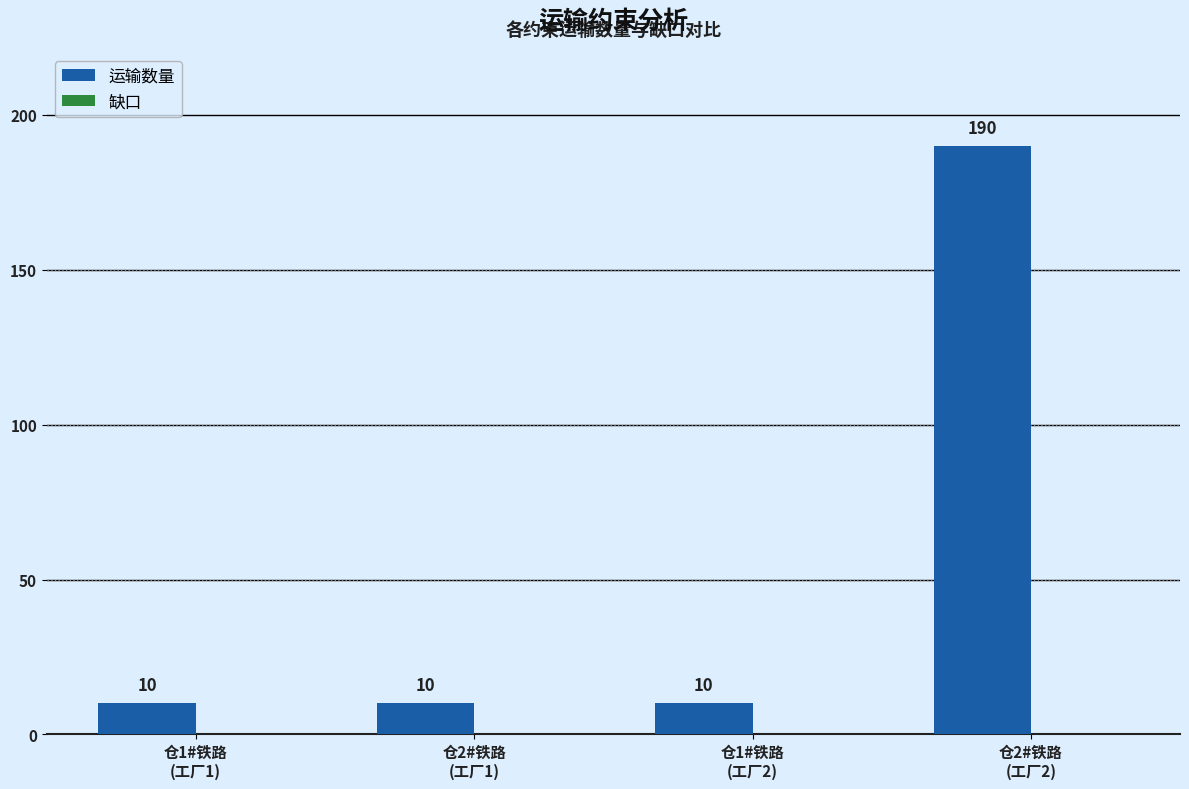

What position from the left is 仓1#铁路
(工厂1)?

1